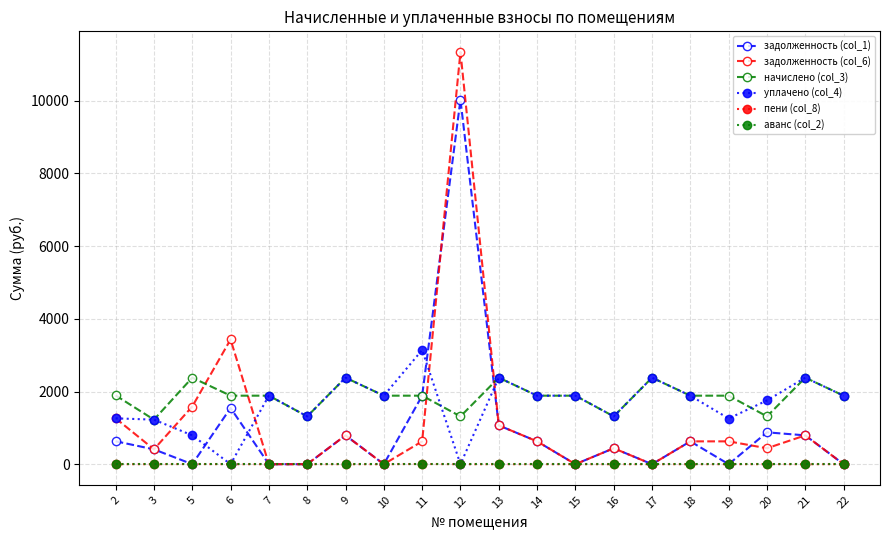

How many categories are shown in the chart?

20